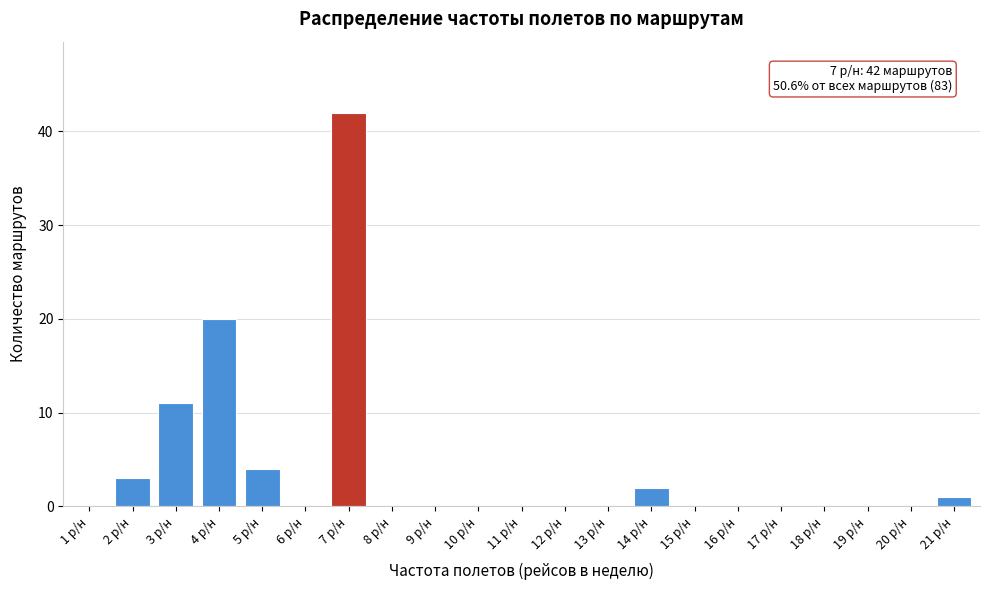

Reading left to right, what are all the values shown in this chart?

1 р/н=0	2 р/н=3	3 р/н=11	4 р/н=20	5 р/н=4	6 р/н=0	7 р/н=42	8 р/н=0	9 р/н=0	10 р/н=0	11 р/н=0	12 р/н=0	13 р/н=0	14 р/н=2	15 р/н=0	16 р/н=0	17 р/н=0	18 р/н=0	19 р/н=0	20 р/н=0	21 р/н=1